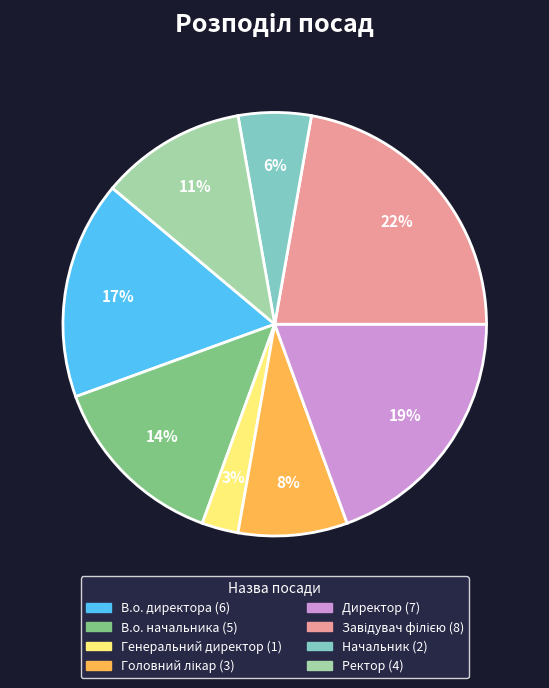

Which has a higher value, Ректор or В.о. директора?

В.о. директора